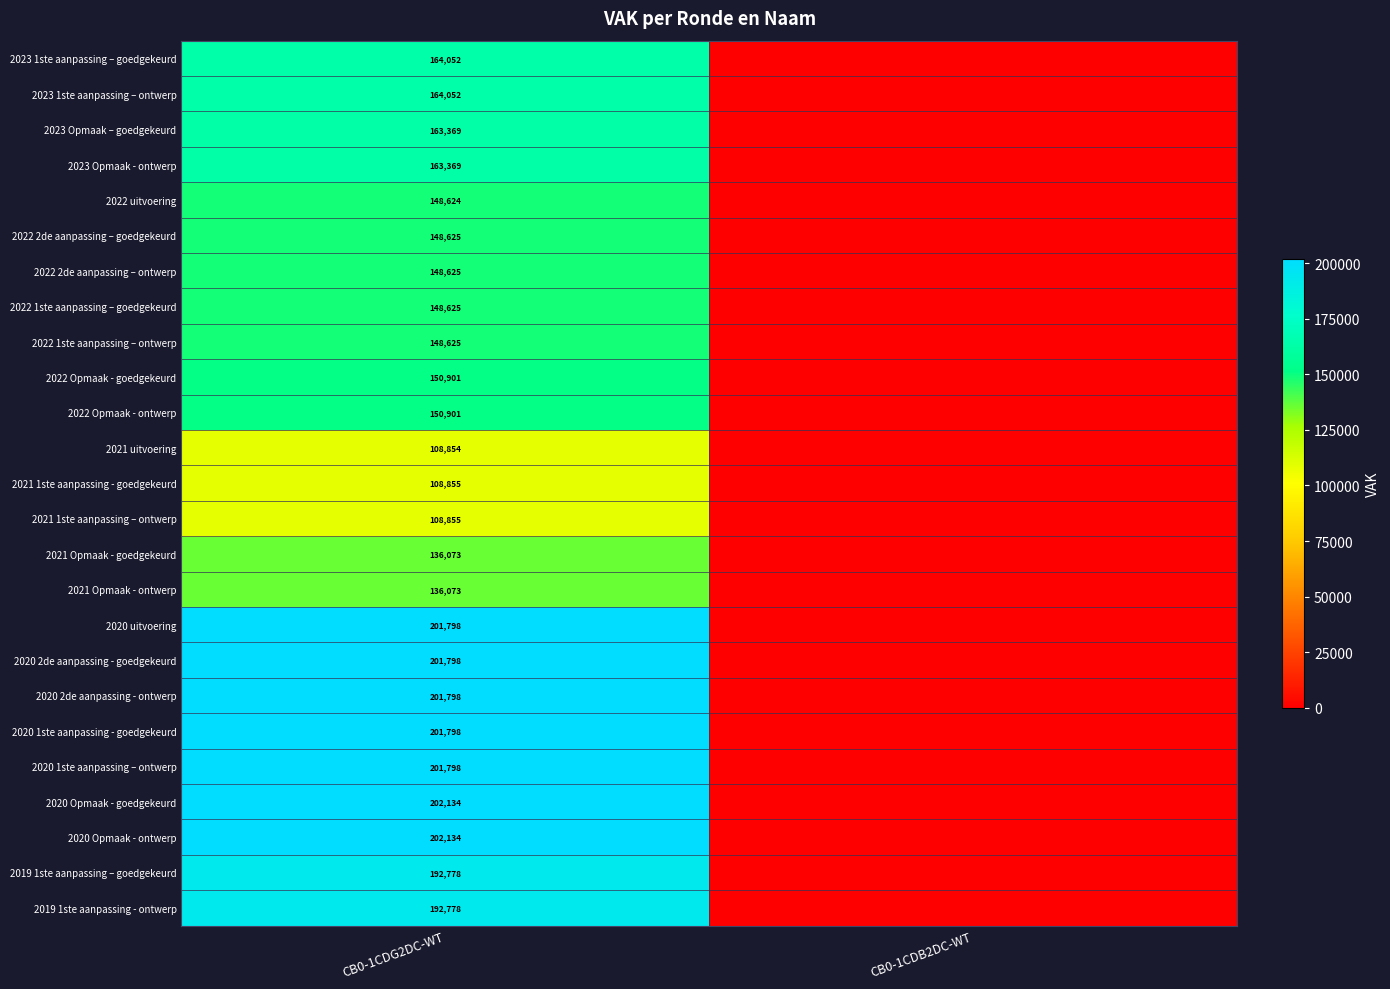

Which has a higher value, CB0-1CDB2DC-WT or CB0-1CDG2DC-WT?

CB0-1CDG2DC-WT